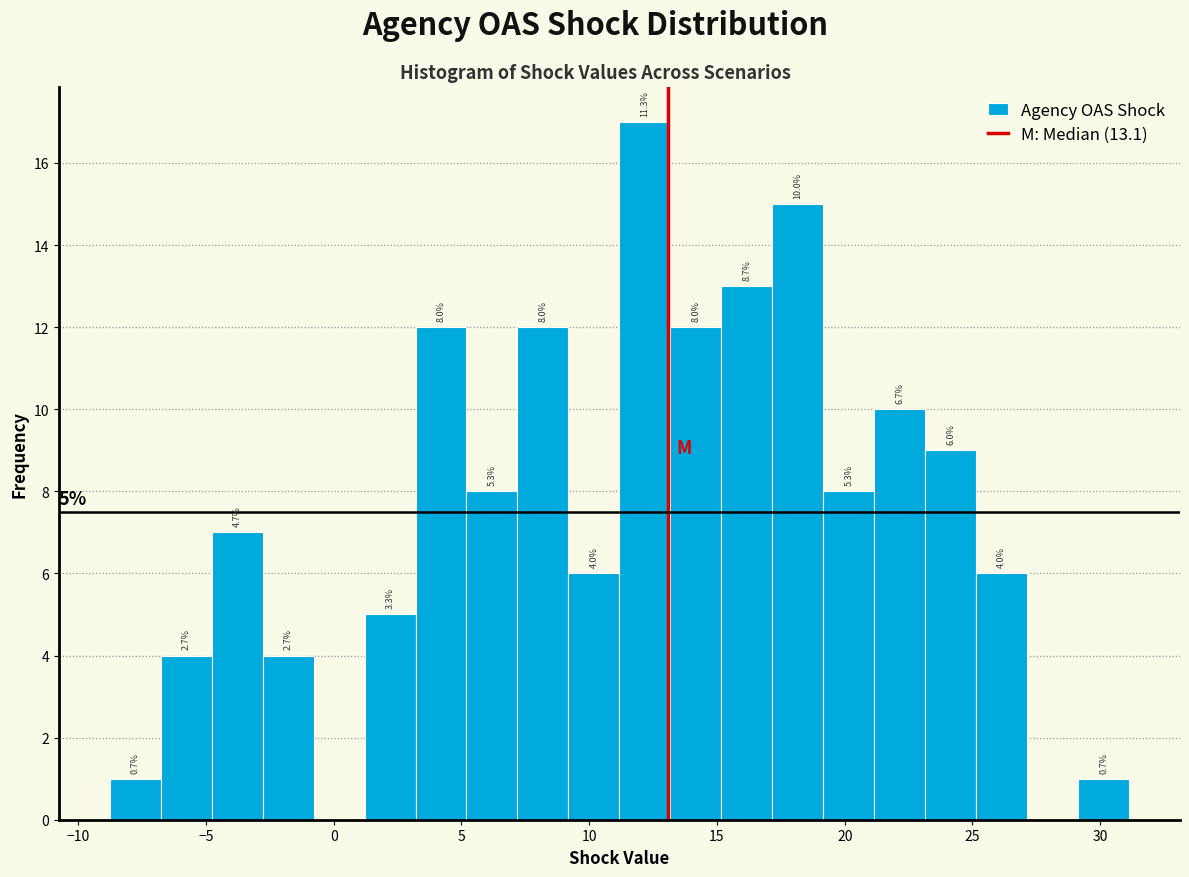

Around what value on the x-axis is the tallest bar? Give the approximate position of its centre, as read against the axis.

12.0